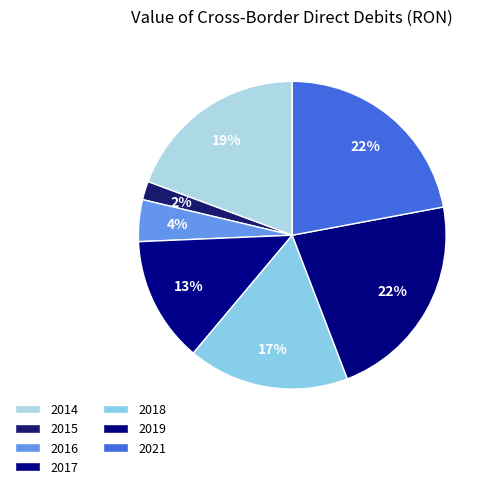

Which slice is the largest?

2019